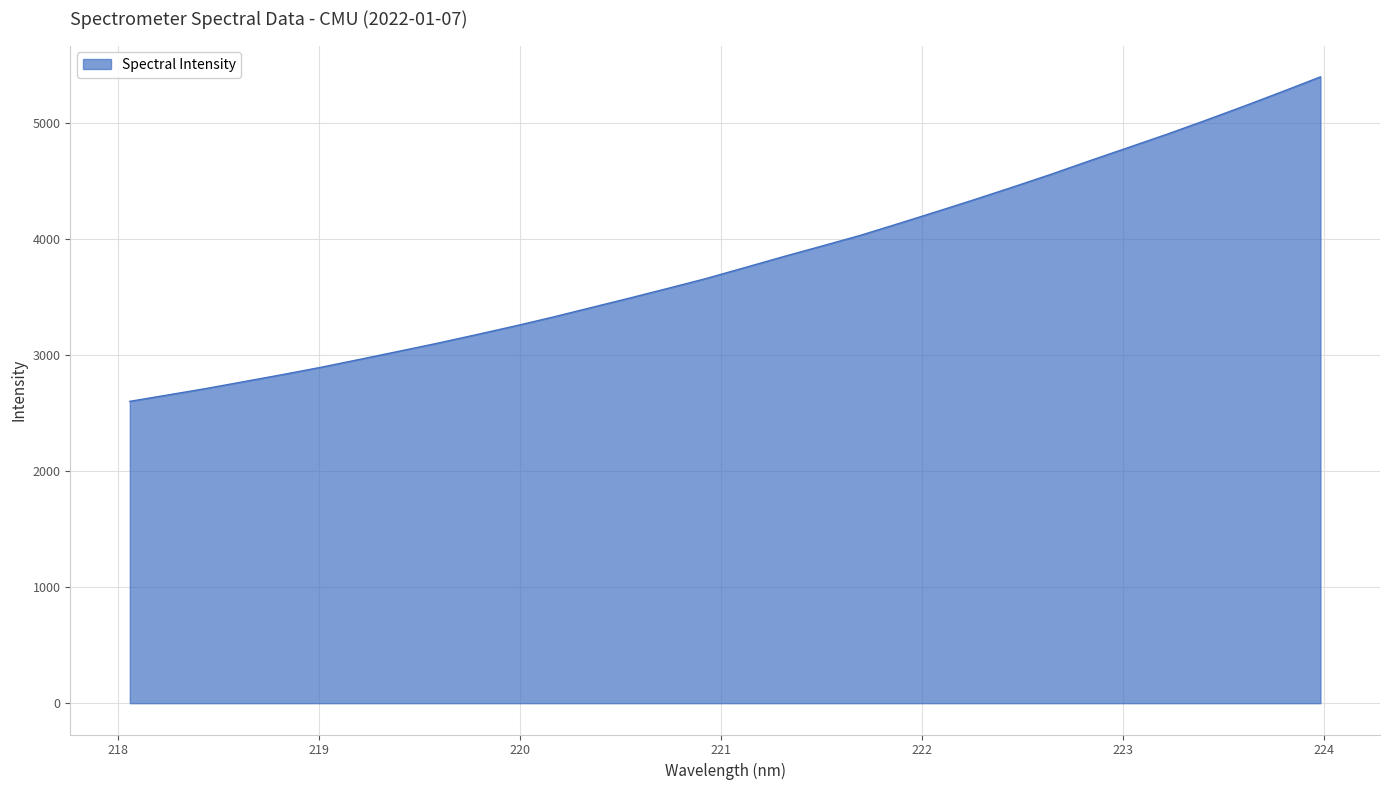

What is the greatest value displayed?

5396.9